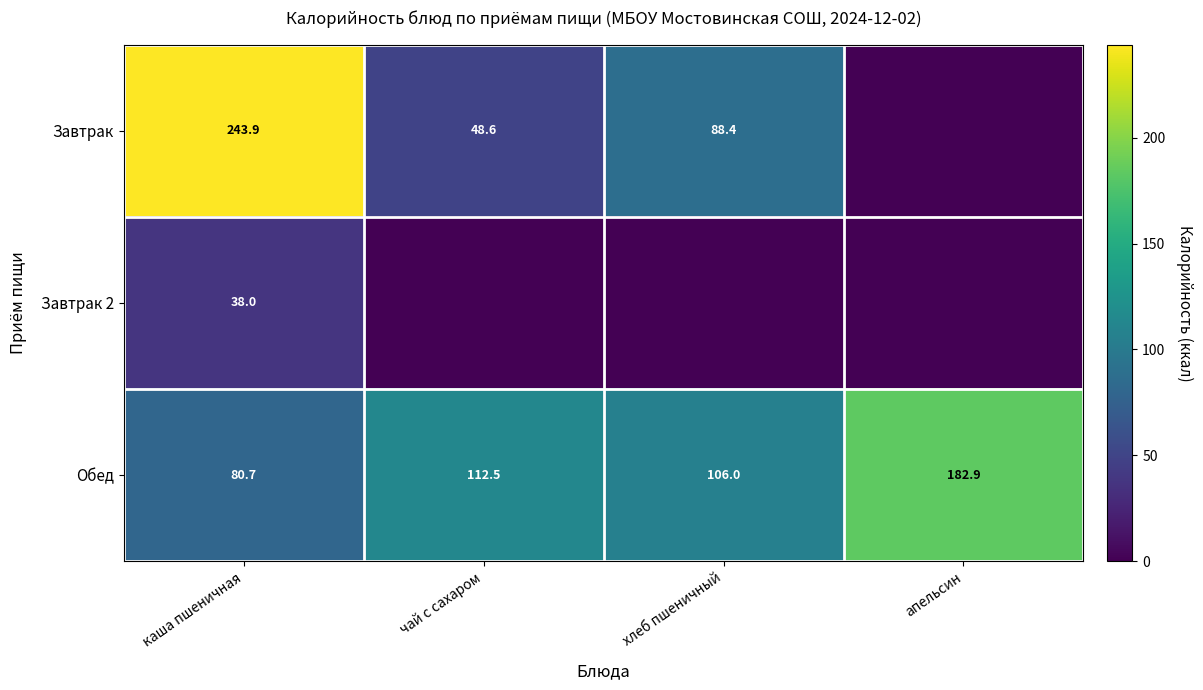

What is the maximum value shown in the chart?

243.9